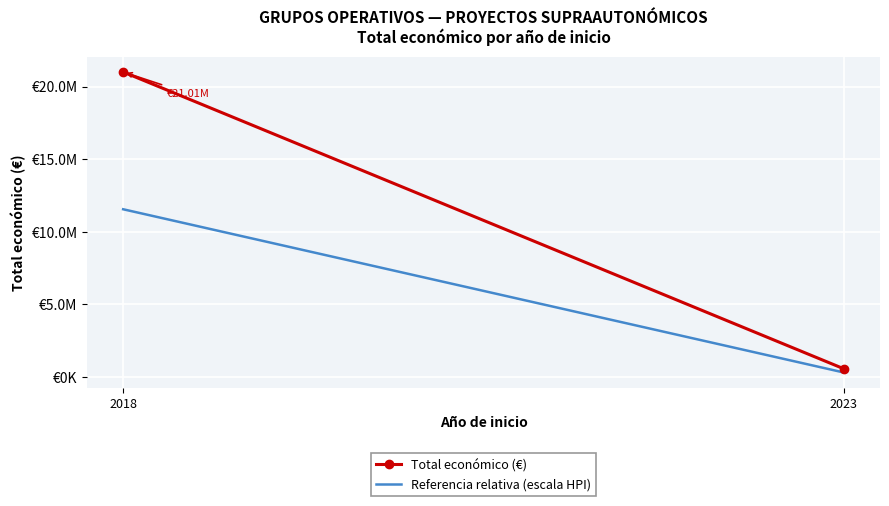

How many lines are shown in the chart?

2